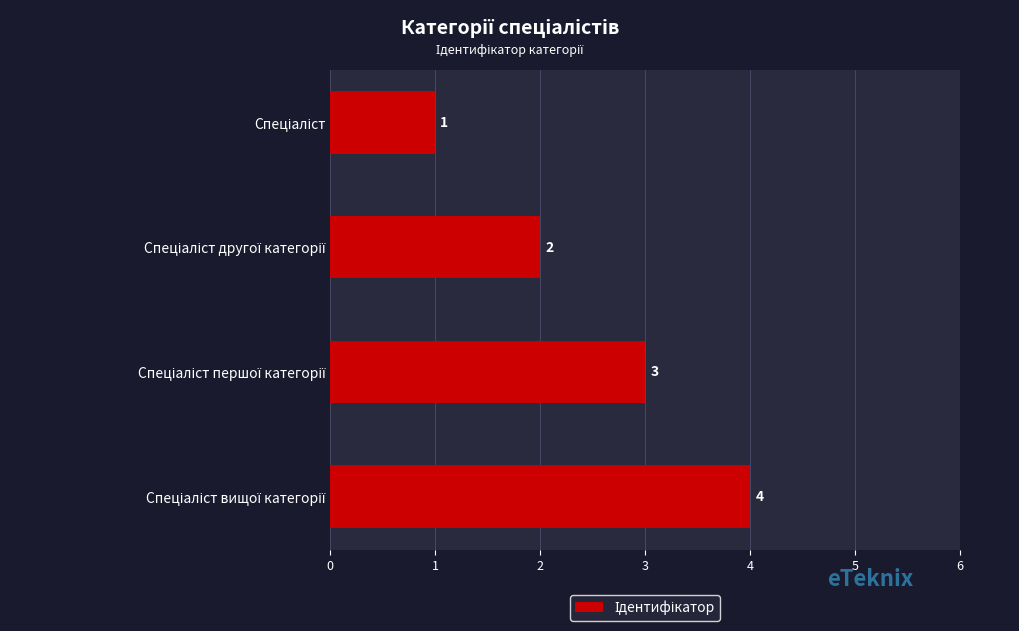

What is the value of the 3rd bar from the top?

3